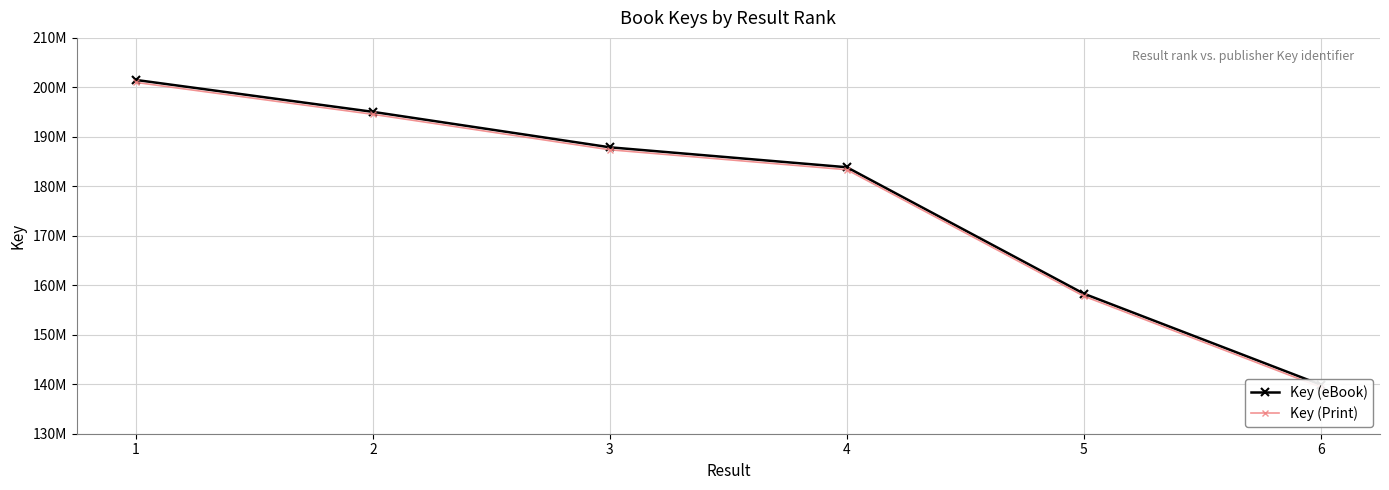

What is the difference between the maximum and minimum values in the Key (eBook) series?

61592790